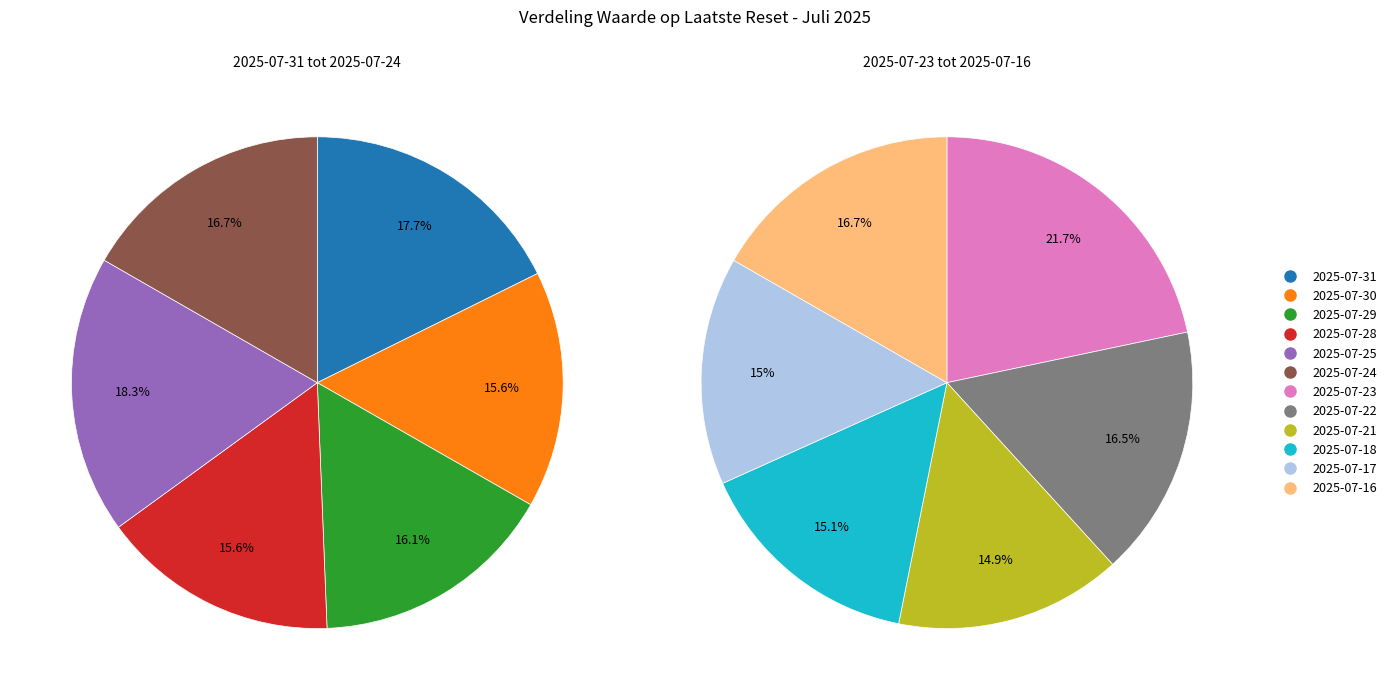

How many segments does this pie chart have?

12